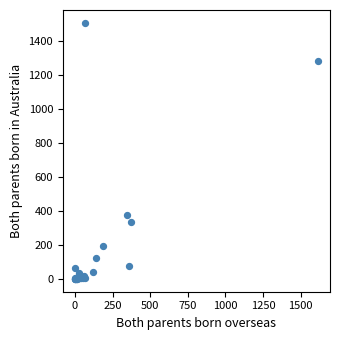

What Y value in the scatter plot is closest to 754?

378